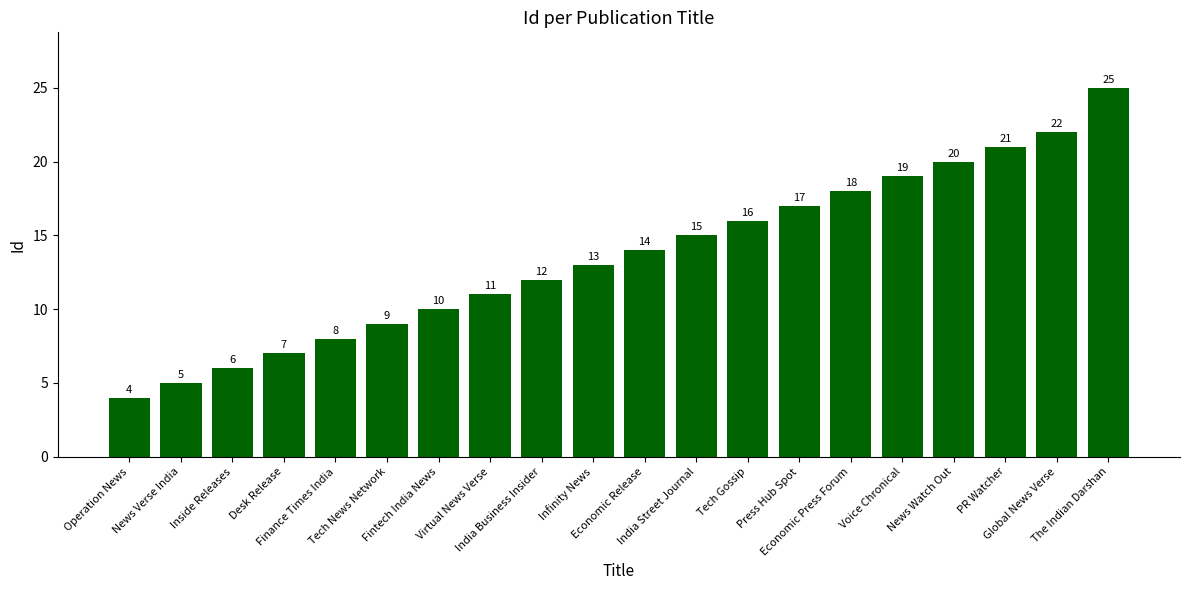

What is the label of the 14th bar from the right?

Fintech India News